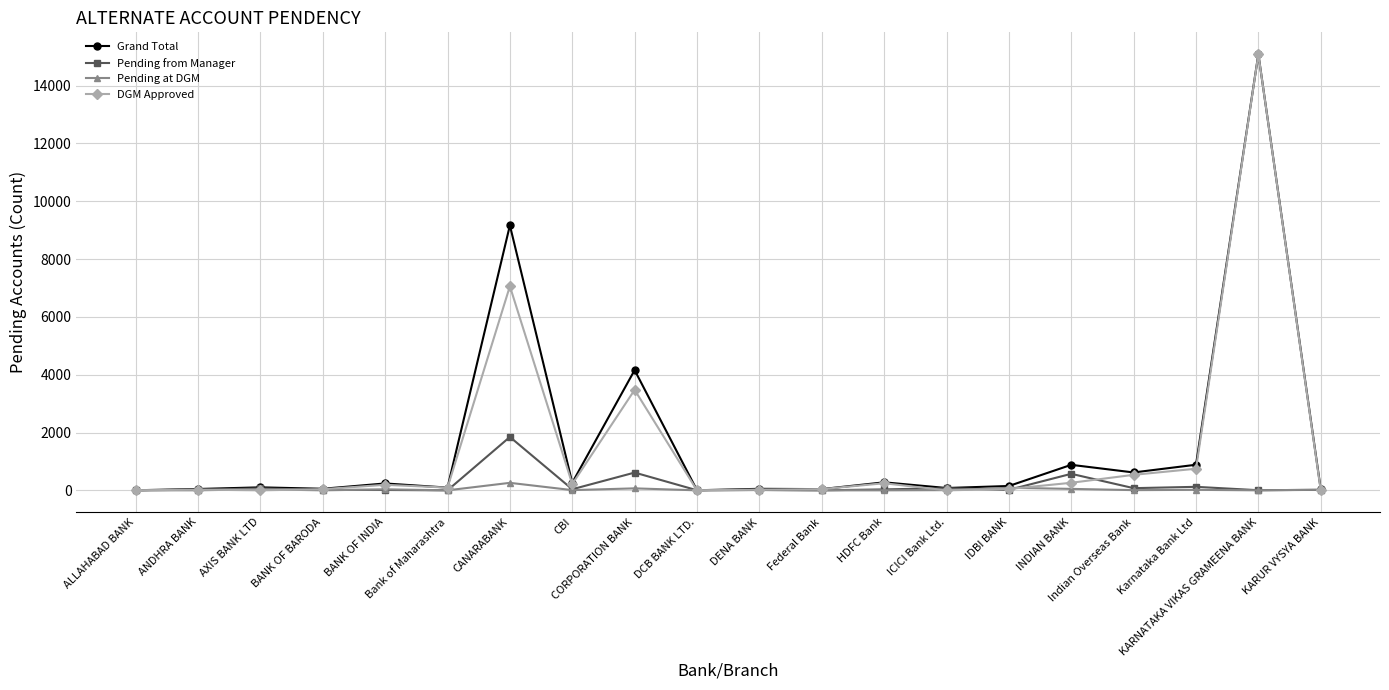

What are all the series names shown in the legend?

Grand Total, Pending from Manager, Pending at DGM, DGM Approved